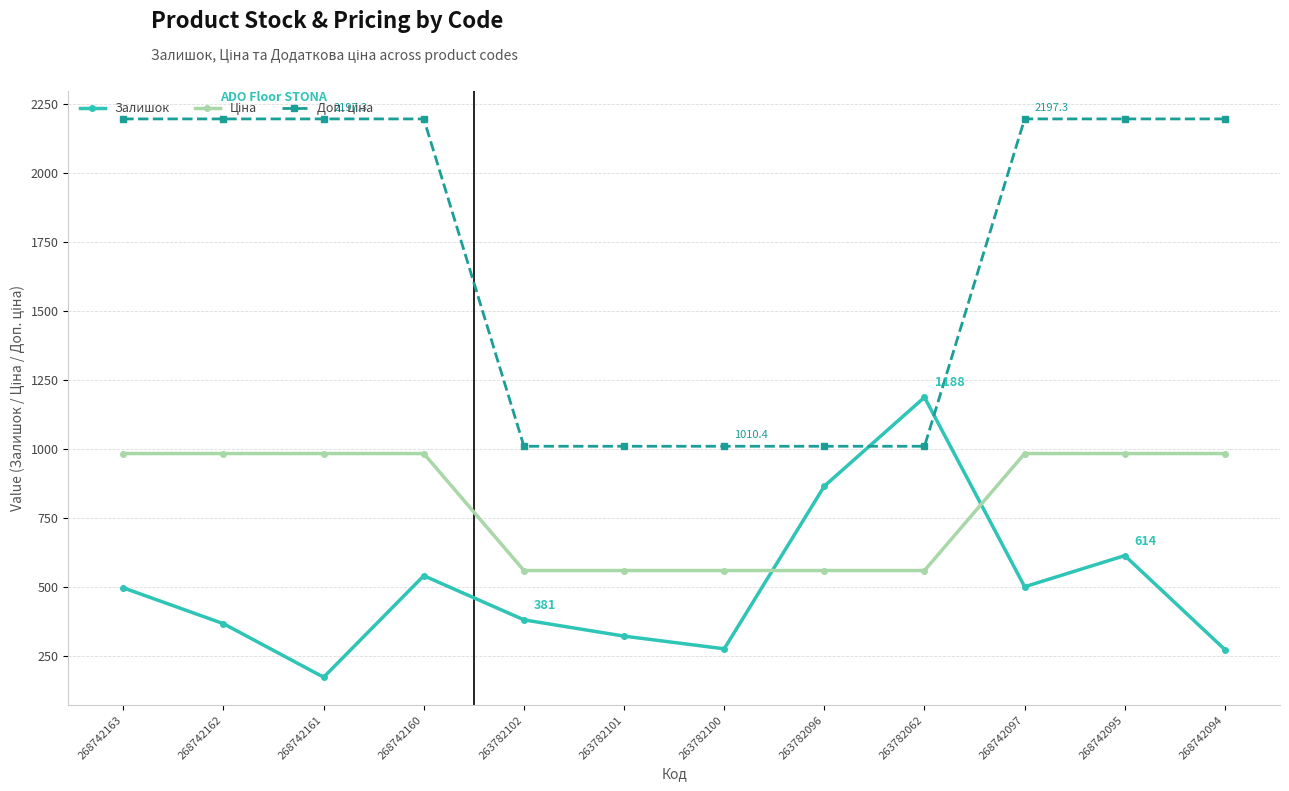

In Залишок, how many points are lower than both neighbors (excluding endpoints)?

3